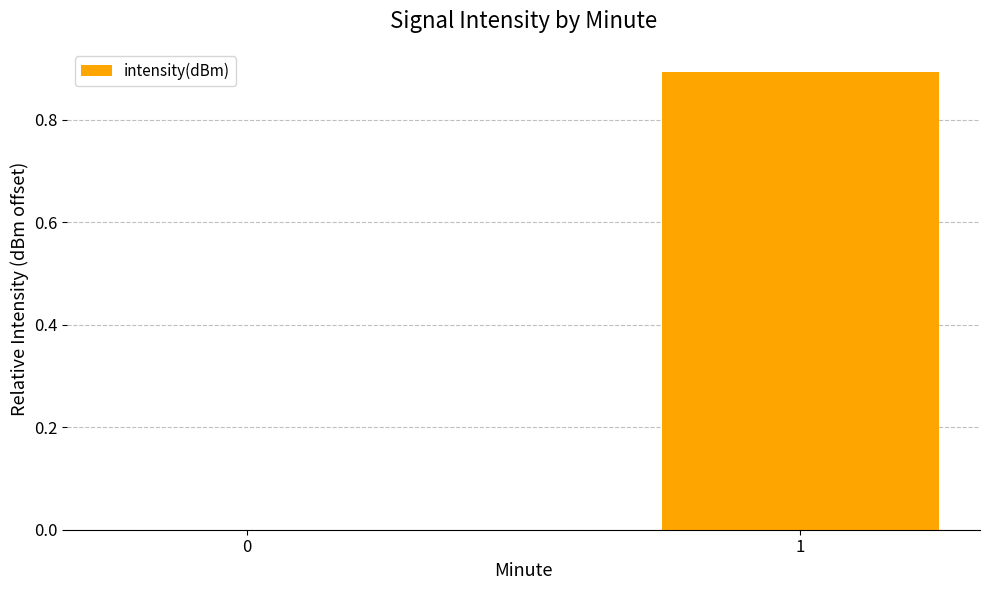

How many values are between 0 and 1?

2